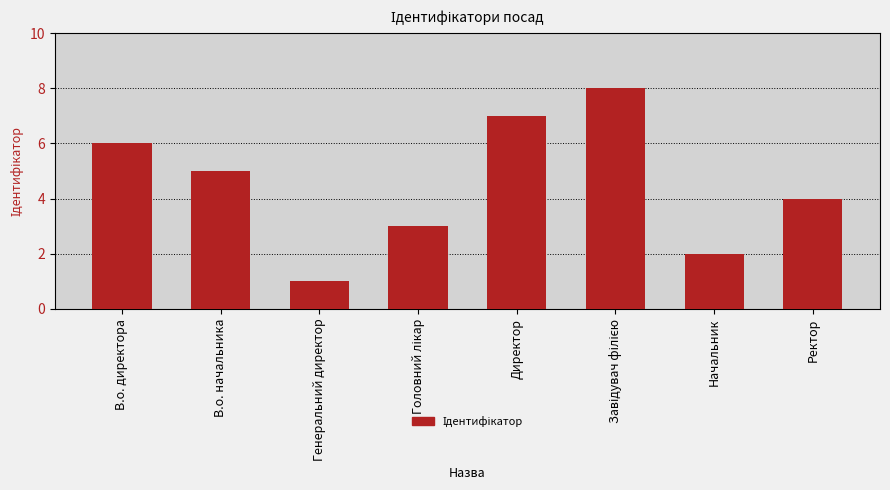

What is the change in value from Генеральний директор to Ректор?

+3